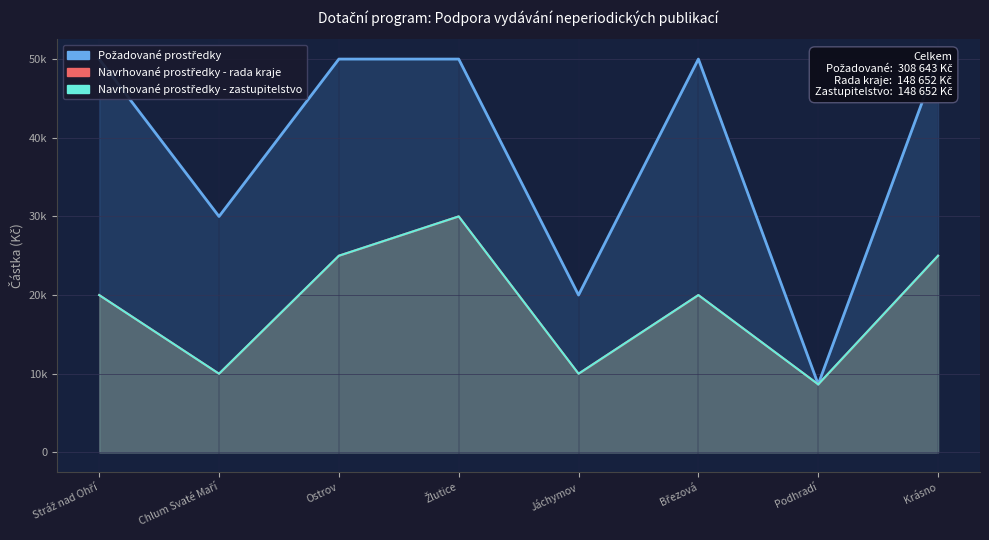

True or false: Požadované prostředky has a value of 65955 at Krásno.

False